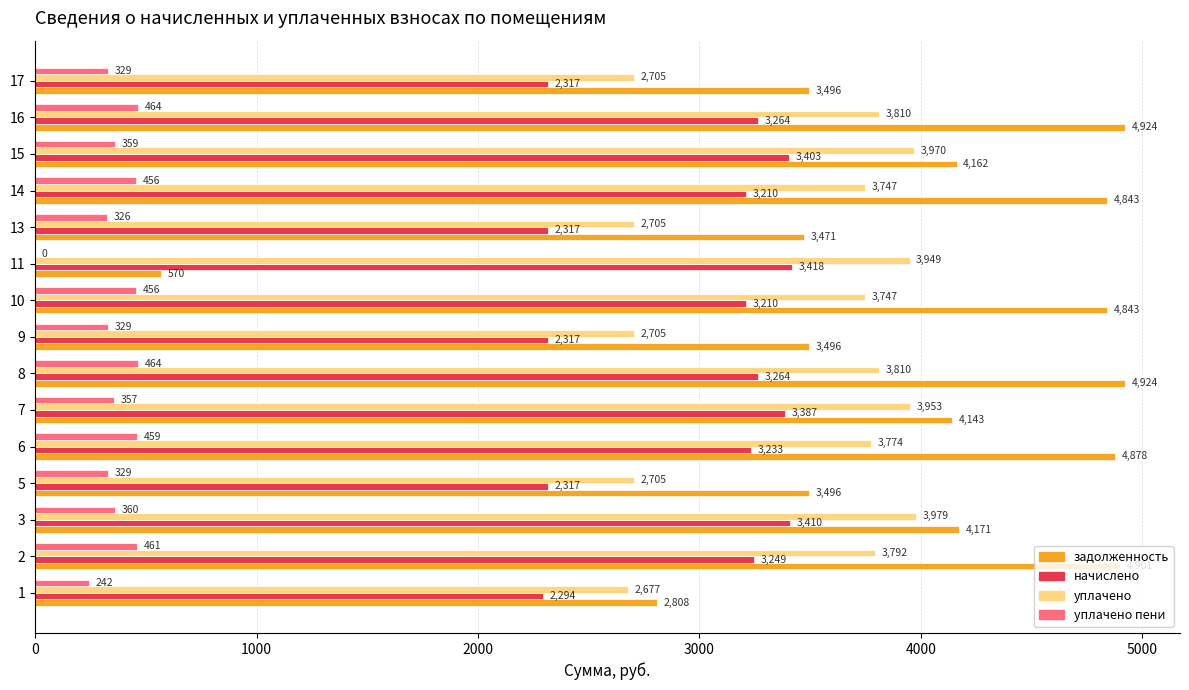

Read the задолженность value at 9.

3495.9